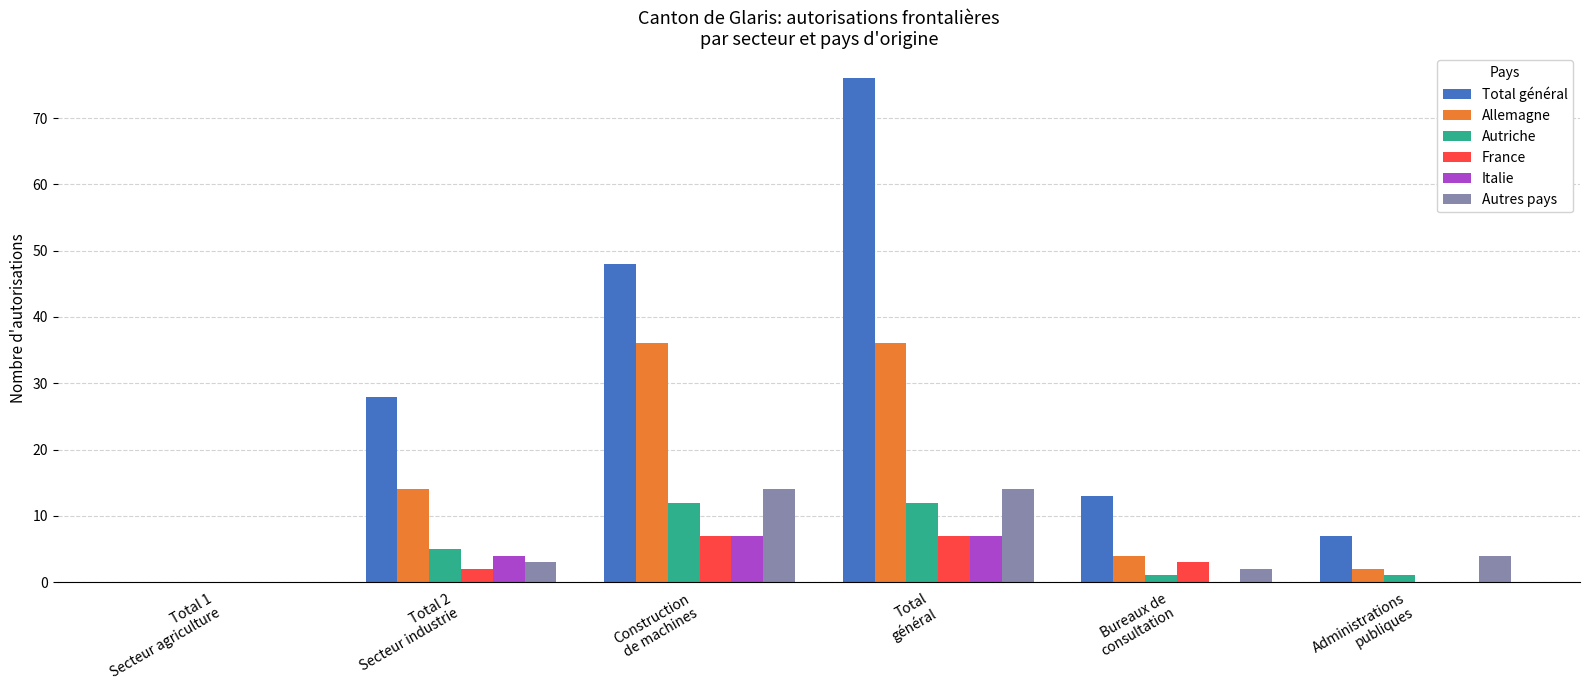

What is the sum of all Total général values?

172